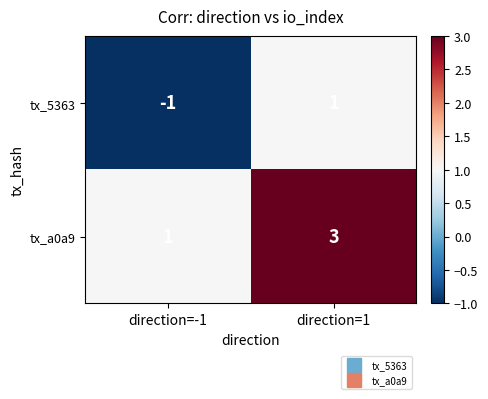

List the series in order of their overall mean, lowest first.

tx_5363, tx_a0a9